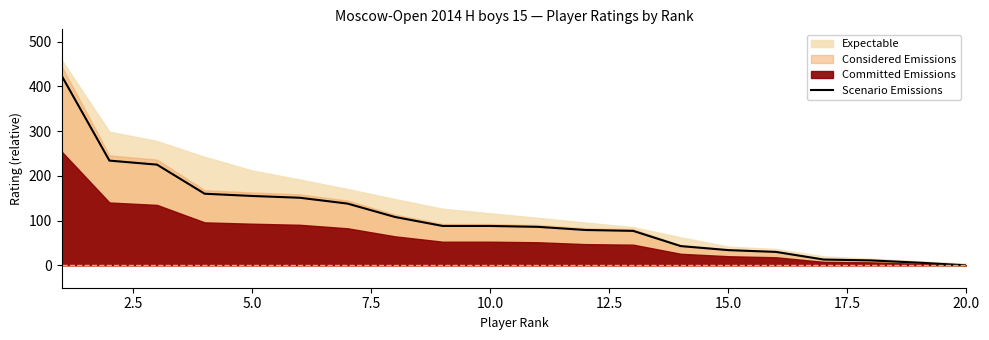

True or false: there are more than 1 points higher than both neighbors.

False